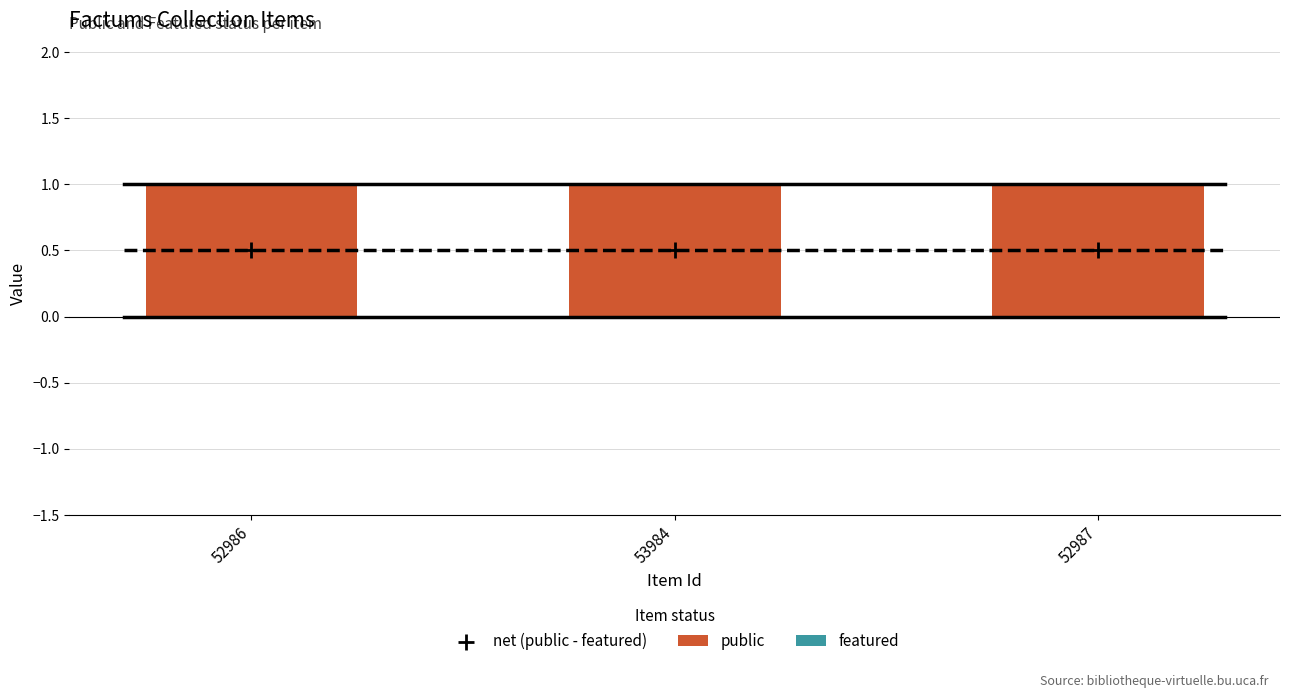

At how many categories does at least one series exceed 0?

3